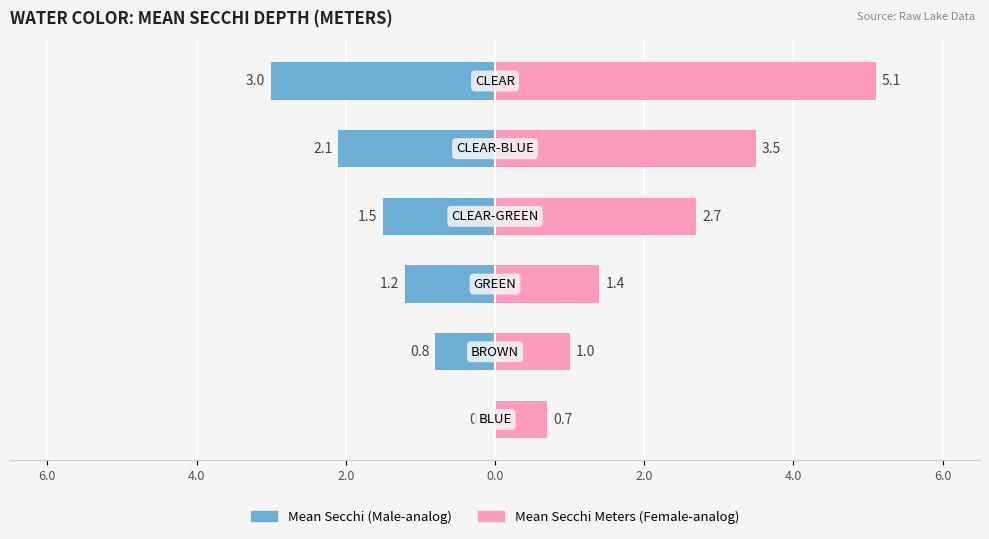

Reading left to right, transcribe all the data shown in this chart.

Mean Secchi (Male-analog): 0.0	-0.8	-1.2	-1.5	-2.1	-3.0
Mean Secchi Meters (Female-analog): 0.7	1.0	1.4	2.7	3.5	5.1